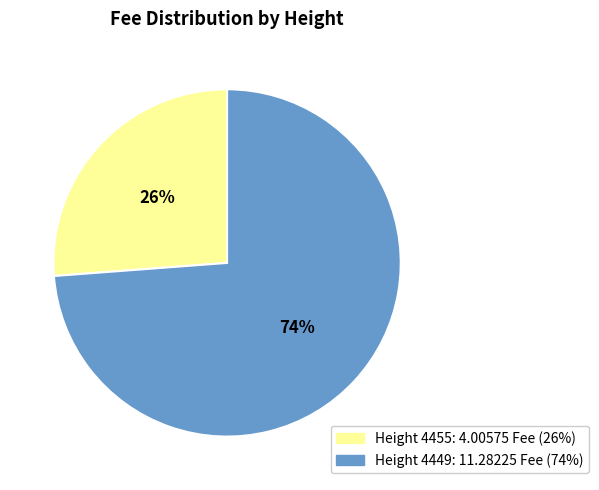

Is there any slice that represents more than half of the pie?

Yes